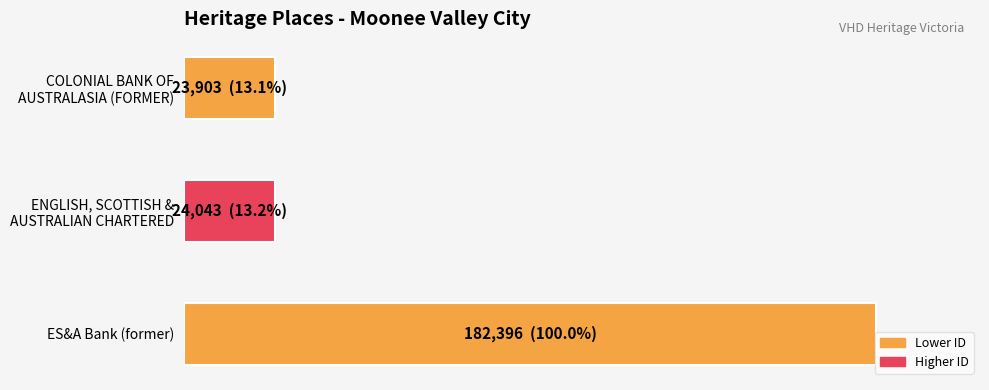

What is the sum of all values?

230342